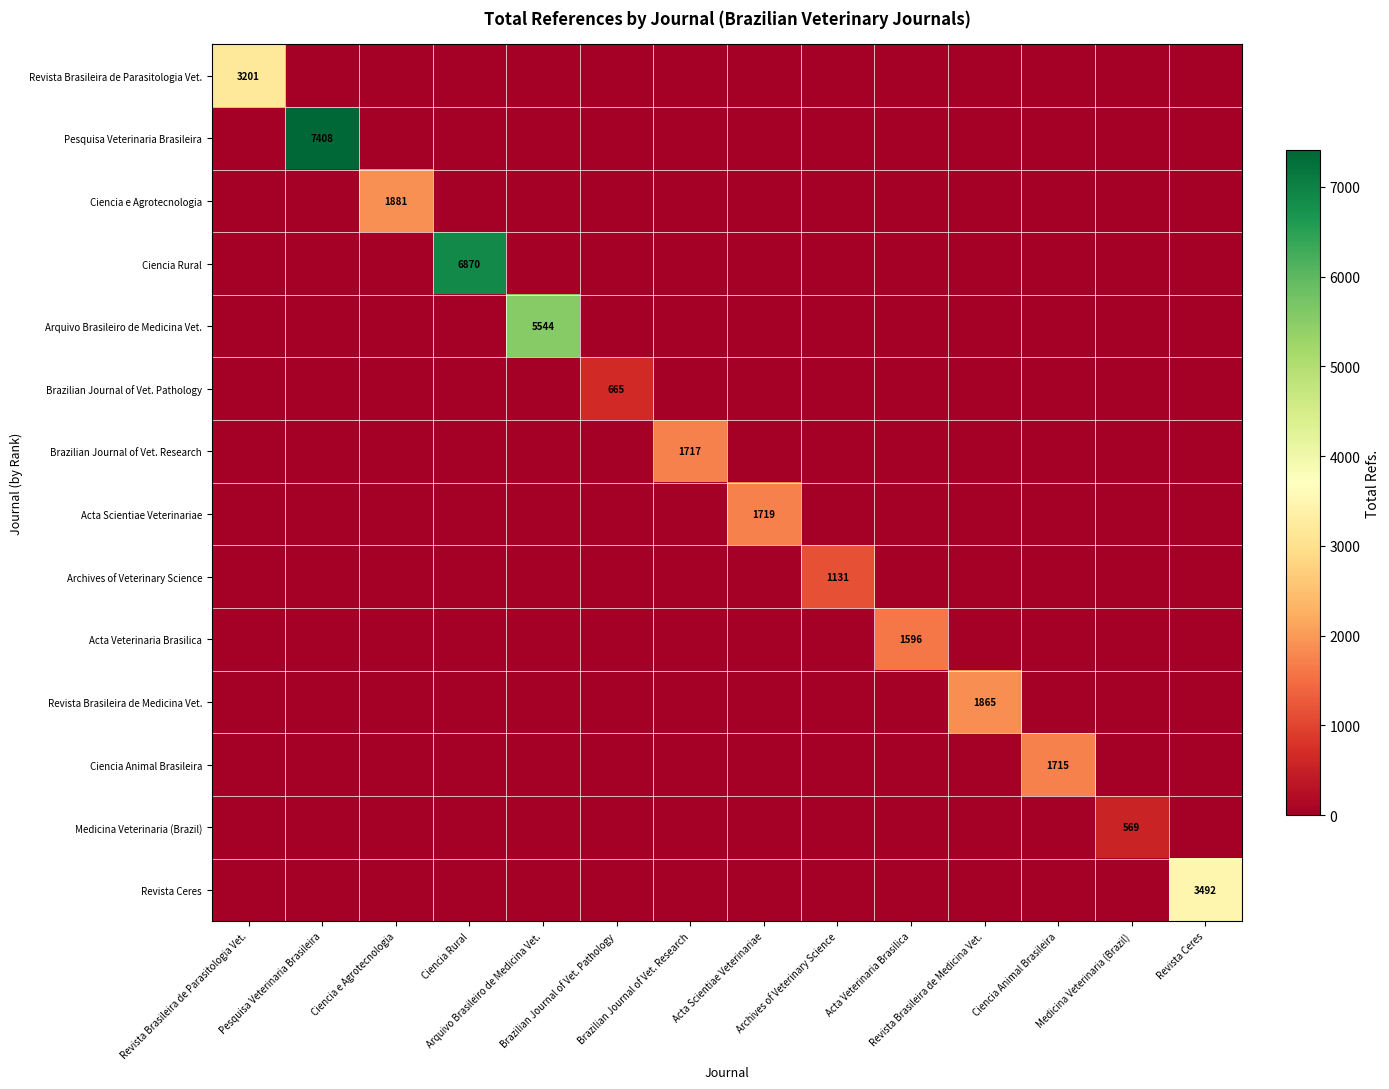

What is the total value across all series at Brazilian Journal of Vet. Research?

1717